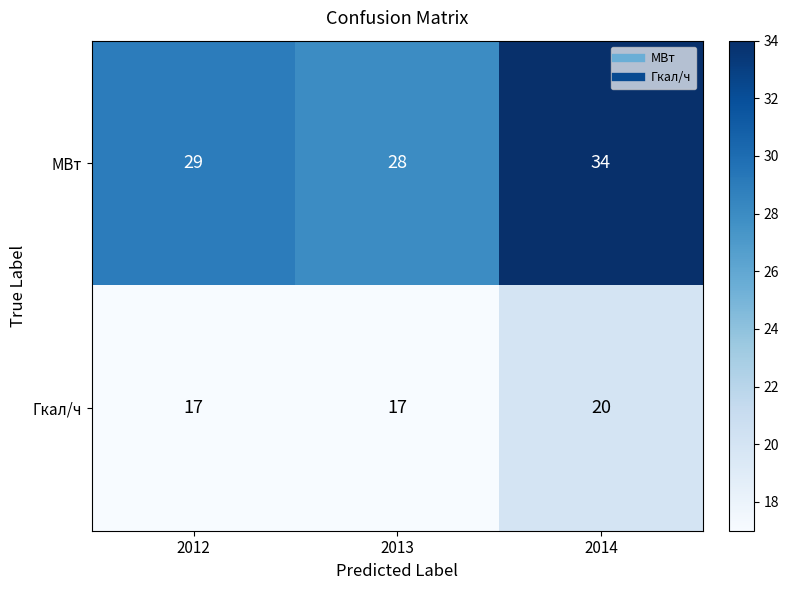

List the series in order of their overall mean, lowest first.

Гкал/ч, МВт